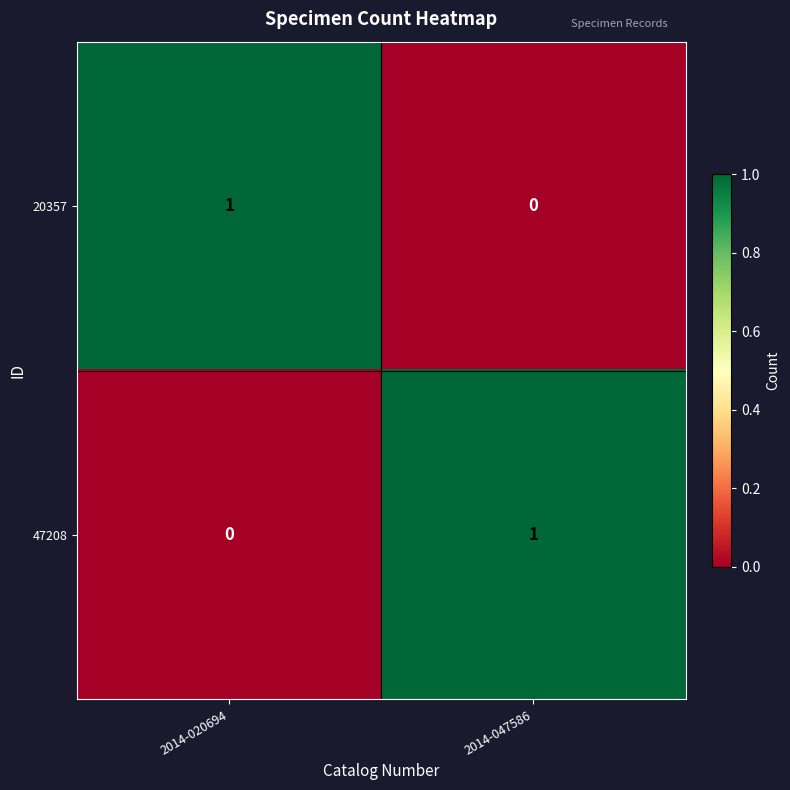

True or false: 20357 has a value of 1 at 2014-020694.

True